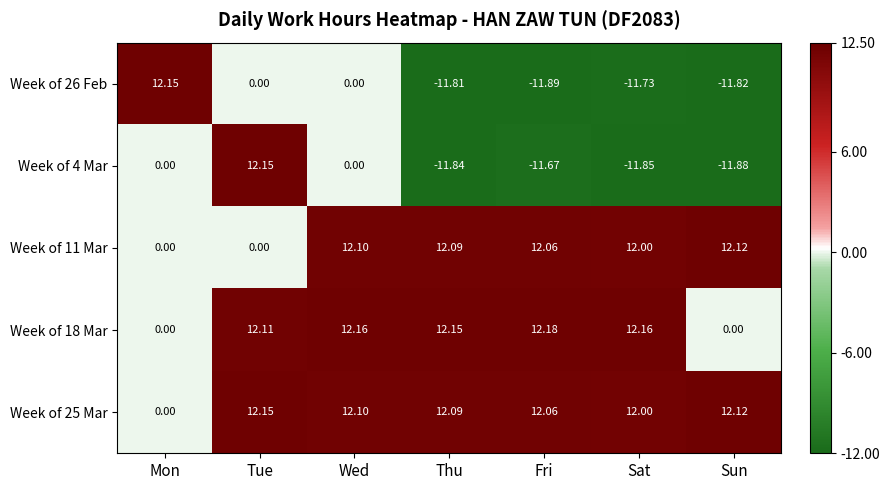

Where does the Week of 4 Mar series first go above -11?

Mon